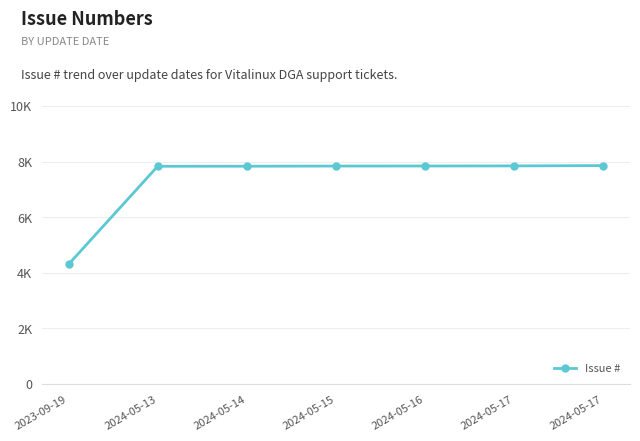

Reading left to right, transcribe all the data shown in this chart.

2023-09-19=4305	2024-05-13=7832	2024-05-14=7834	2024-05-15=7840	2024-05-16=7842	2024-05-17=7845	2024-05-17=7857